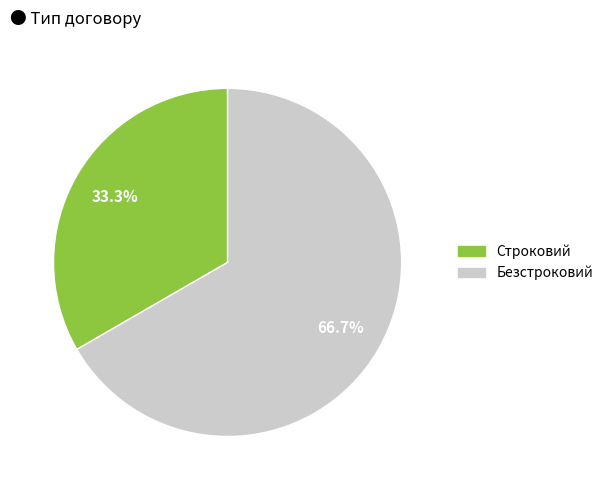

Count the number of slices in the pie.

2